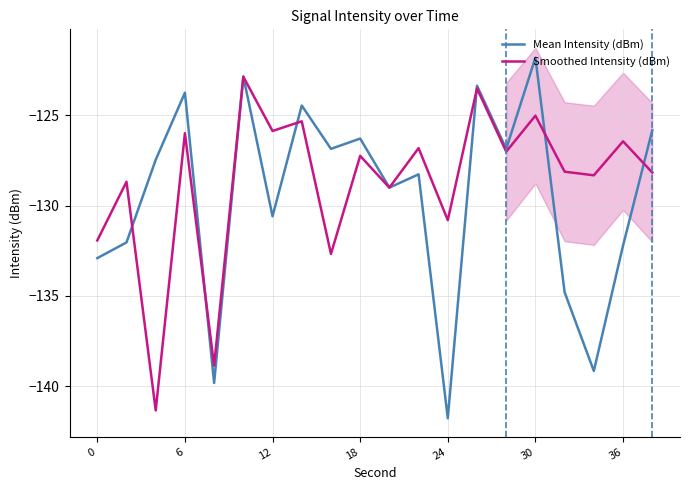

What is the highest value of the Mean Intensity (dBm) series?

-121.8